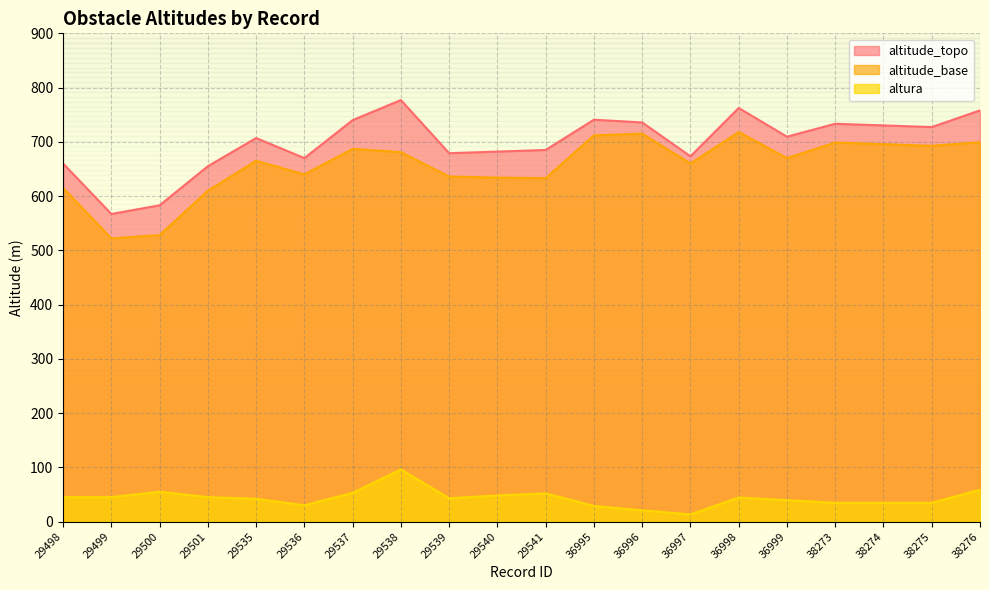

What is the value of the altitude_base point at the 17th from the left?

698.7